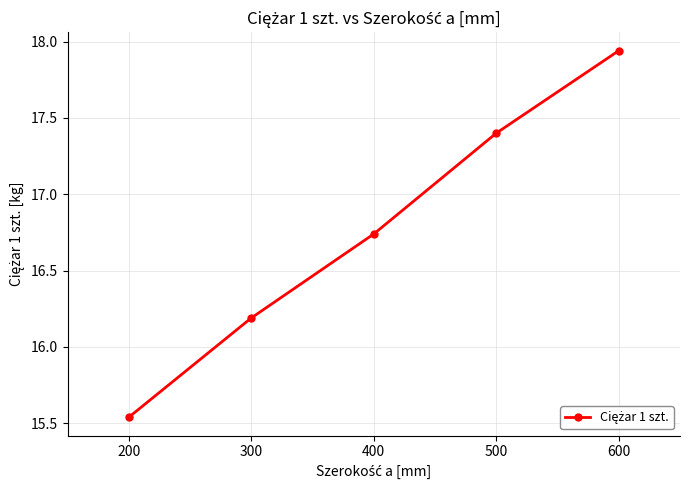

Which has a higher value, 400 or 500?

500